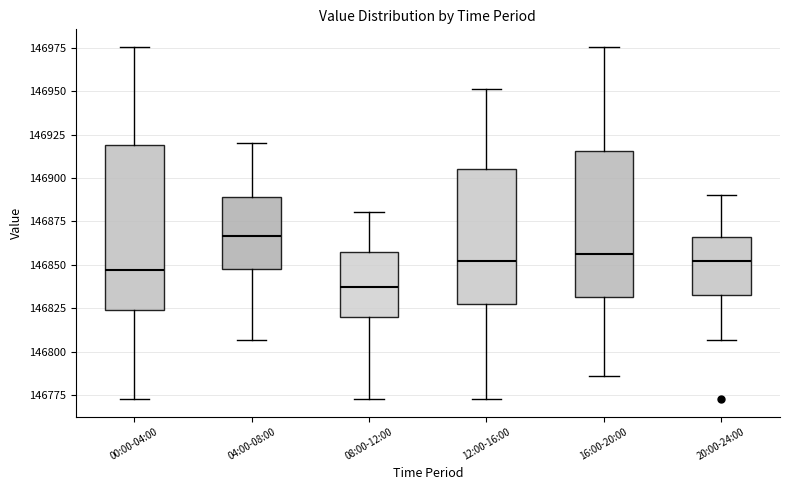

Reading left to right, transcribe this box plot: for each box, give where its median line is, the range the box spans, and where its two whiskers end, as read against the y-axis. The values are not printed on the chart, so give them approximately, as read against the axis.

00:00-04:00: median 146845, box 146825 to 146920, whiskers 146775 to 146975
04:00-08:00: median 146865, box 146850 to 146890, whiskers 146805 to 146920
08:00-12:00: median 146840, box 146820 to 146855, whiskers 146775 to 146880
12:00-16:00: median 146850, box 146830 to 146905, whiskers 146775 to 146950
16:00-20:00: median 146855, box 146830 to 146915, whiskers 146785 to 146975
20:00-24:00: median 146850, box 146835 to 146865, whiskers 146805 to 146890